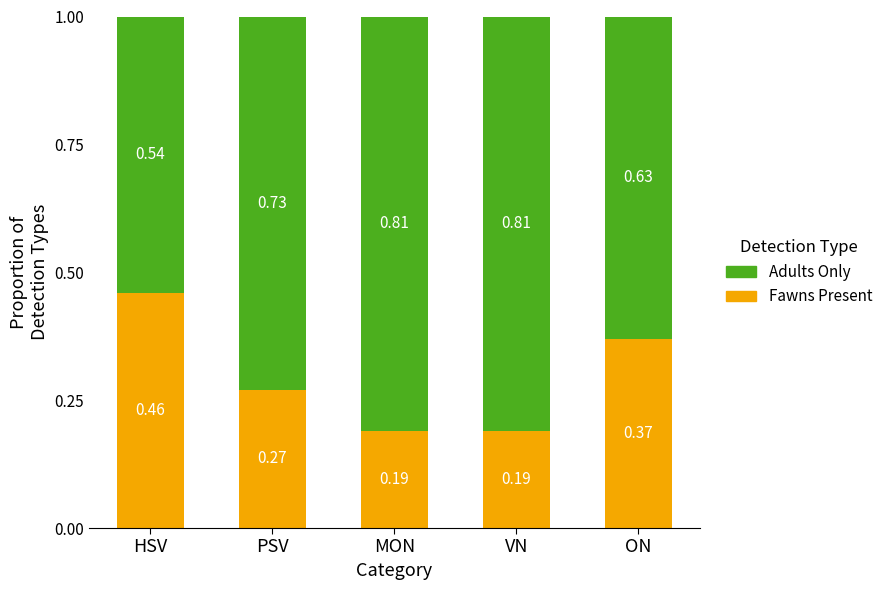

Which category has the highest value in the Fawns Present series?

HSV